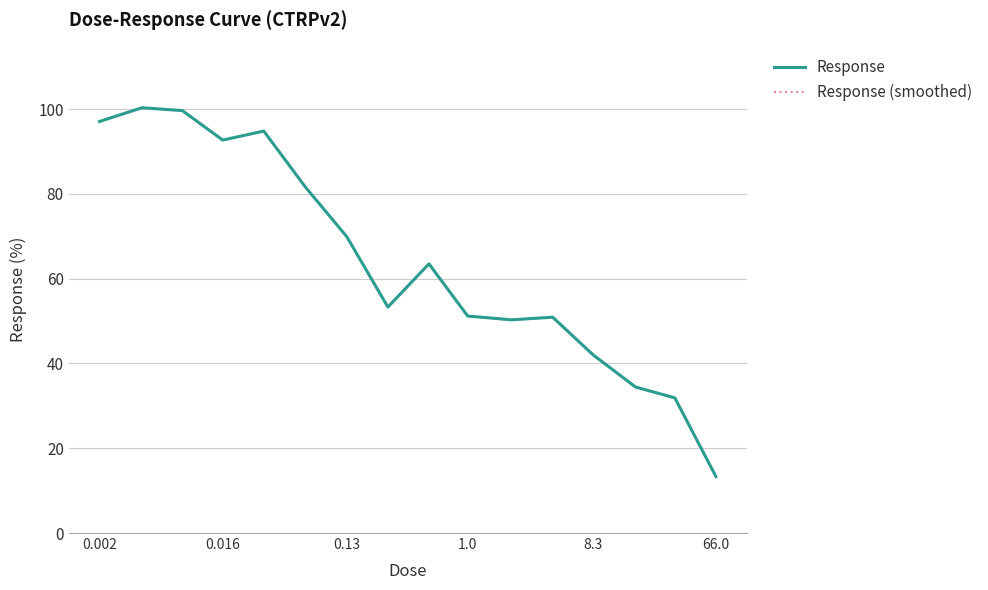

Does the chart have visible grid lines?

Yes